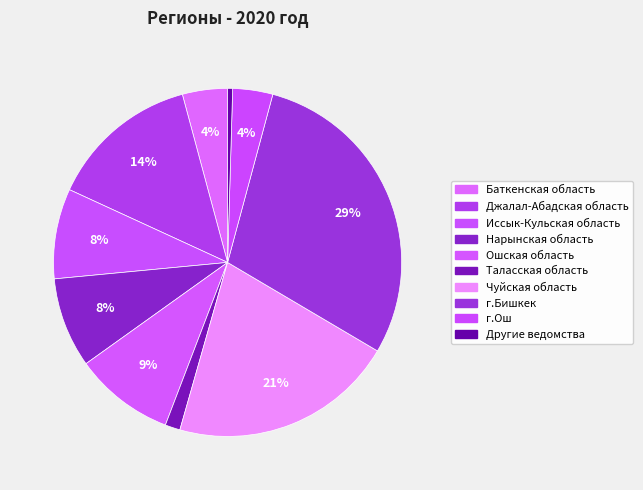

Which slice is the smallest?

Другие ведомства